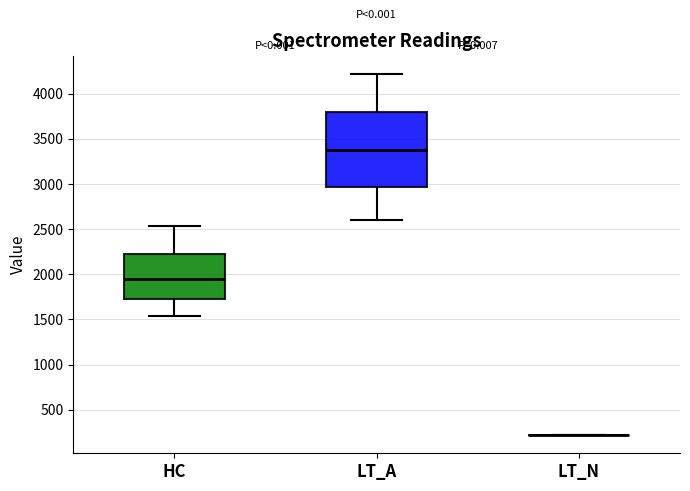

Comparing the boxes themselves (not the whiskers), which one is the tallest?

LT_A